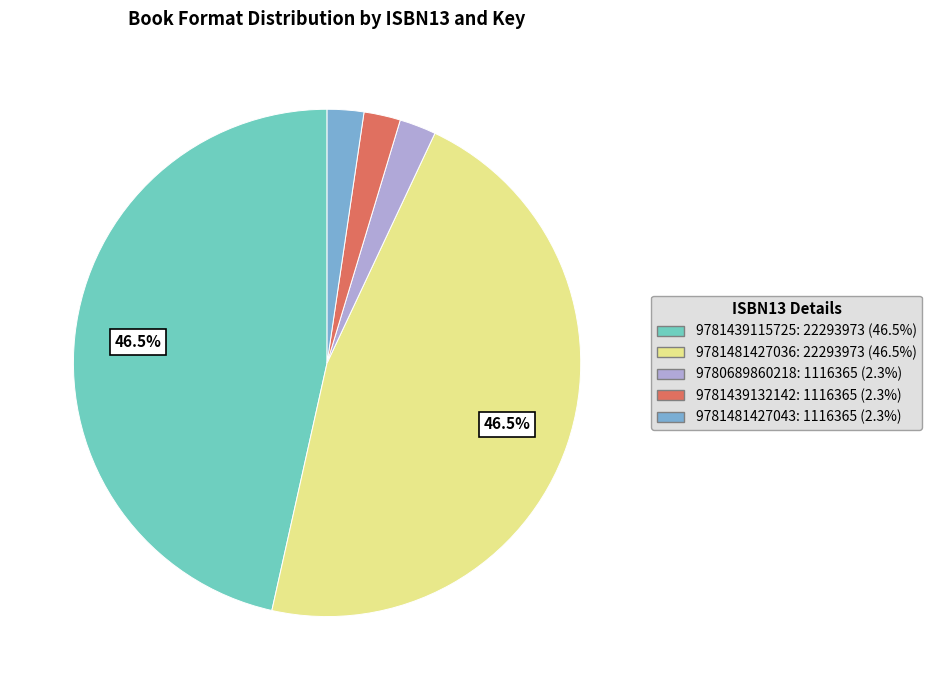

Is there a majority slice in this chart?

No